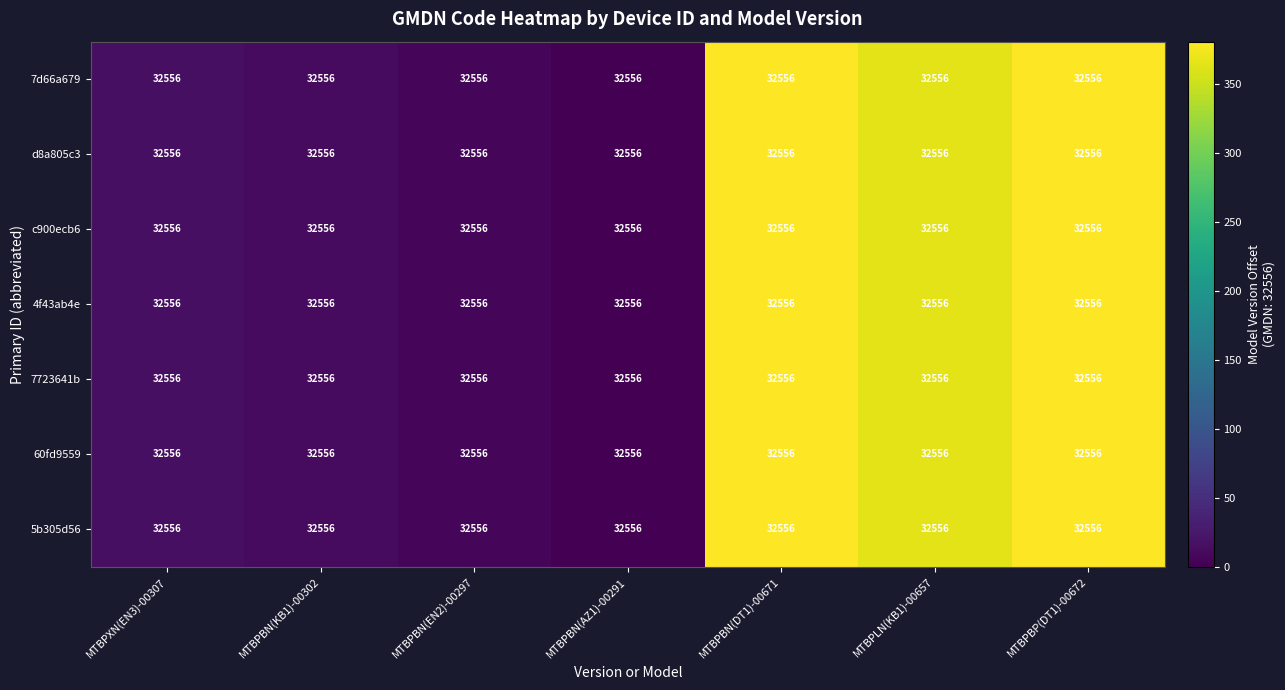

At which label does 60fd9559 reach its peak?

MTBPBP(DT1)-00672